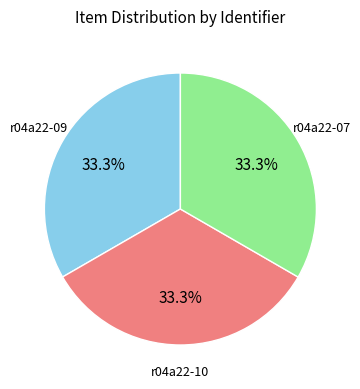

Is the sum of r04a22-09 and r04a22-07 greater than half?

Yes